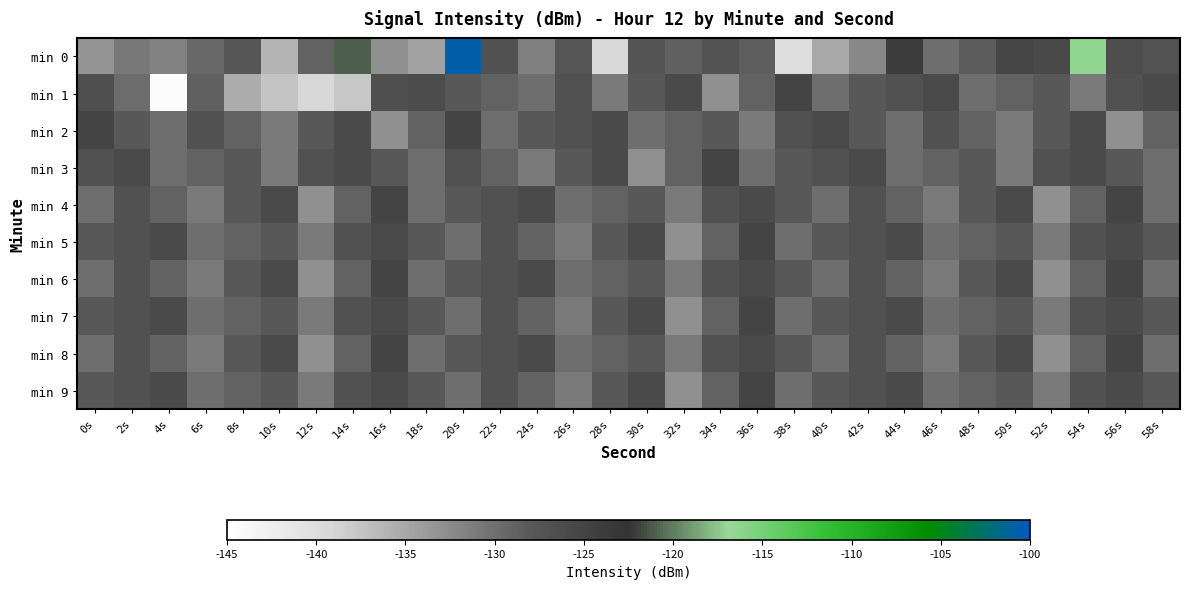

Which series has the widest spread of values?

min 0